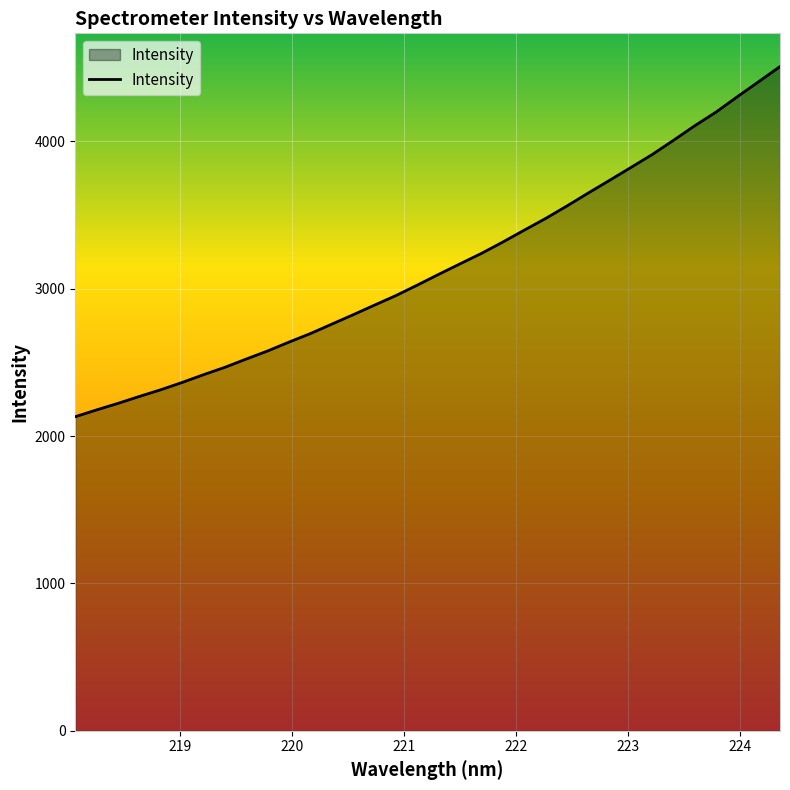

What is the difference between the maximum and minimum values?

2376.4